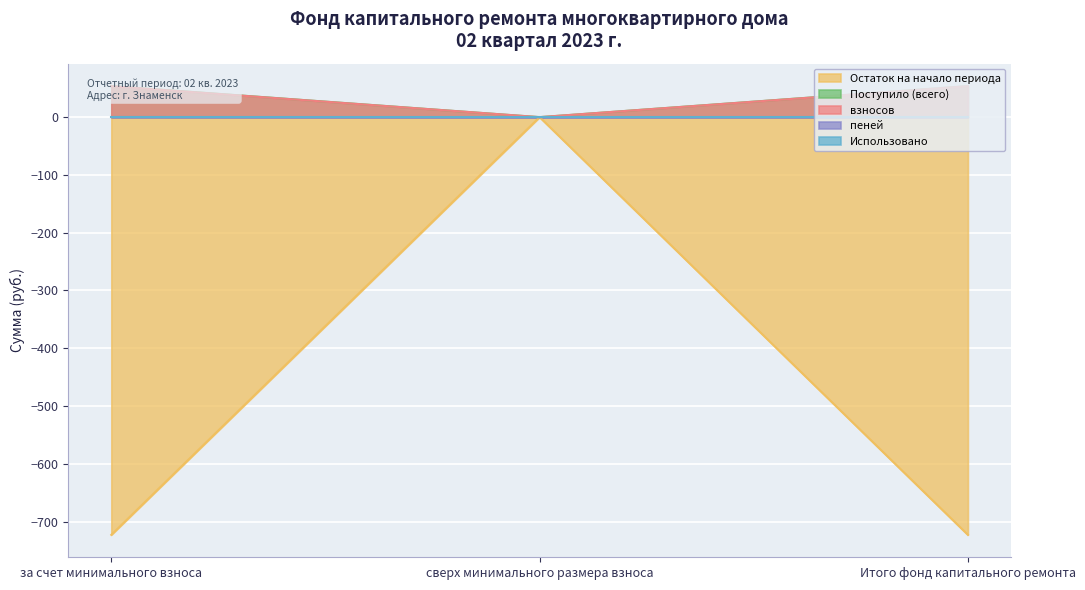

True or false: Остаток на начало периода has a value of -723.0 at за счет минимального взноса.

True